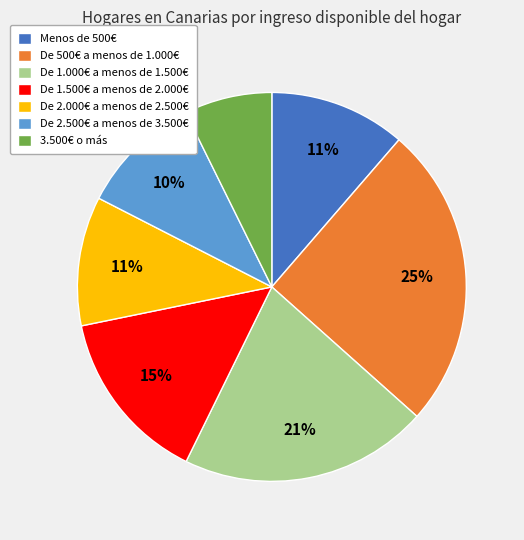

How many segments does this pie chart have?

7